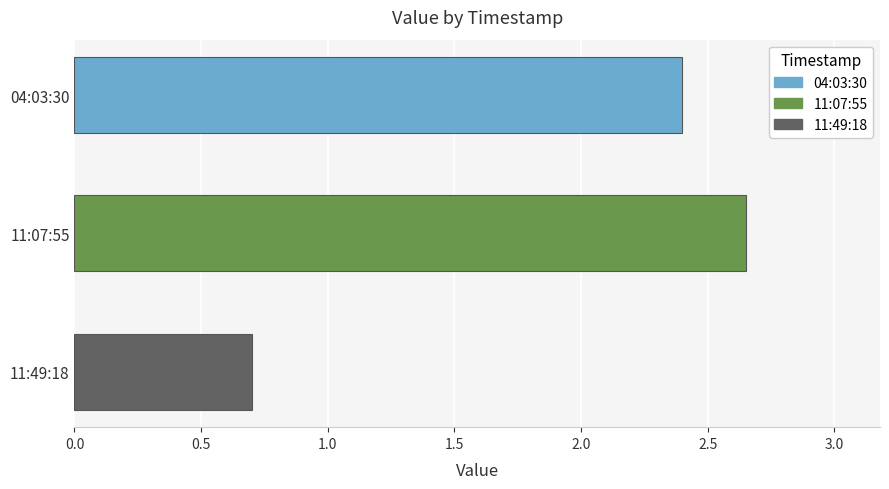

Which label corresponds to the smallest value in the chart?

11:49:18